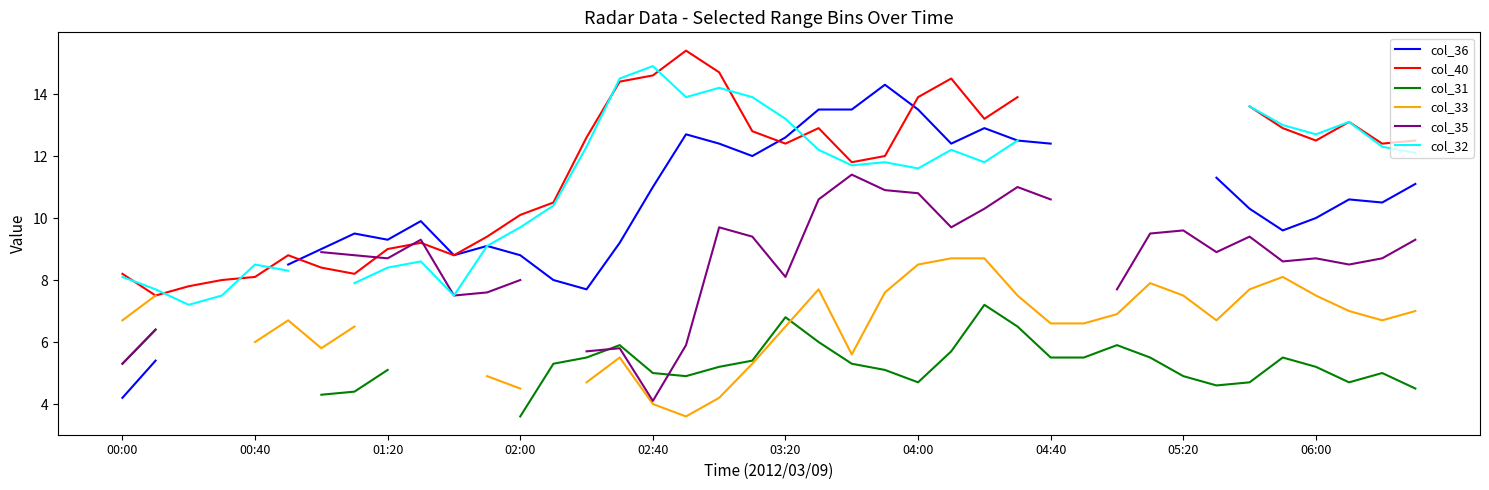

What is the label of the 4th point from the right?

06:00